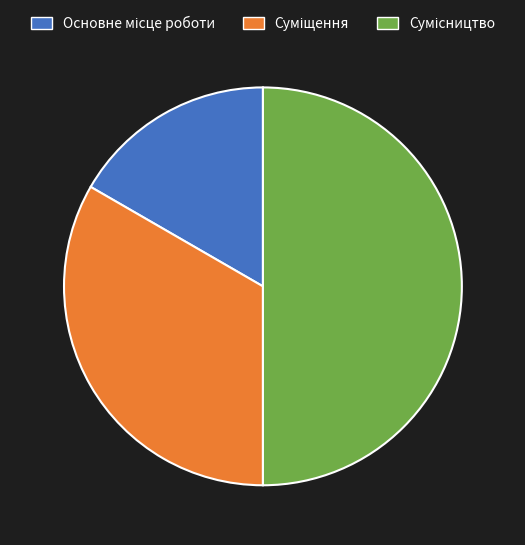

How many slices are in this pie chart?

3